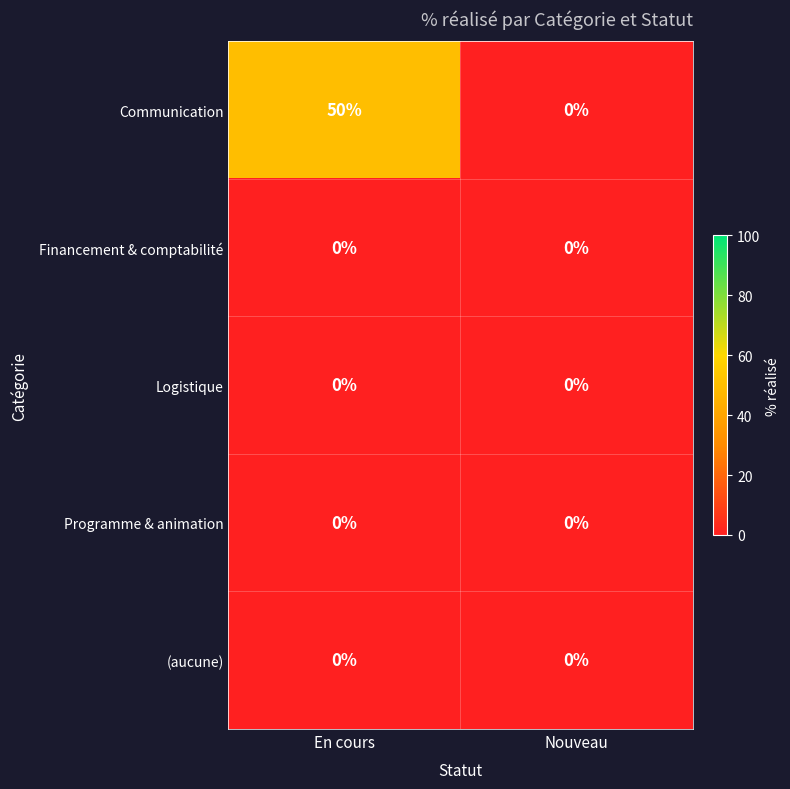

The value of Programme & animation at En cours is 0. True or false?

True